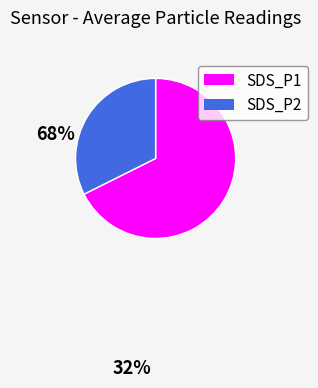

What is the smallest slice in the pie chart?

SDS_P2